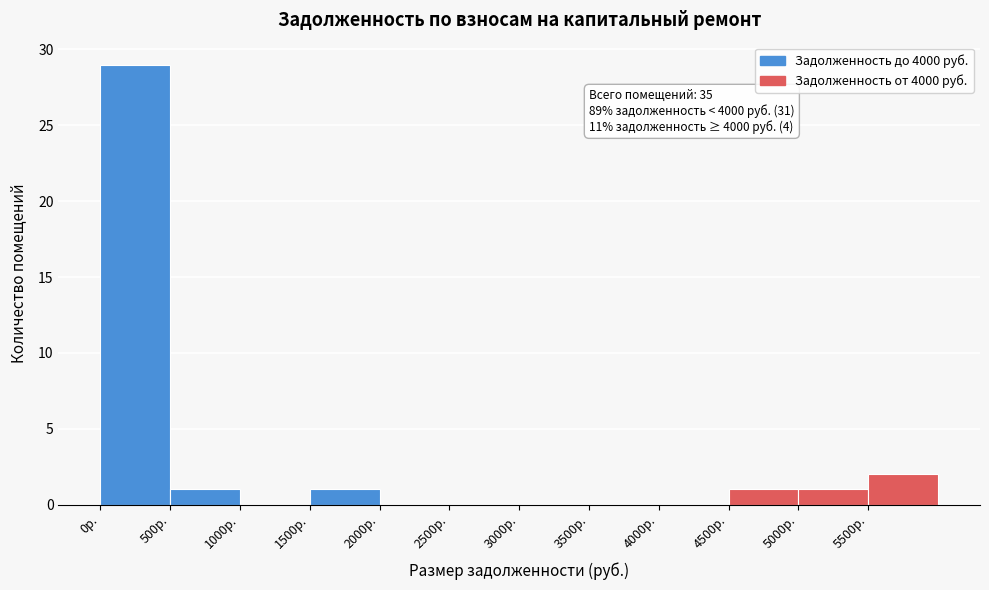

Which range on the x-axis has the tallest bar?

0 to 500